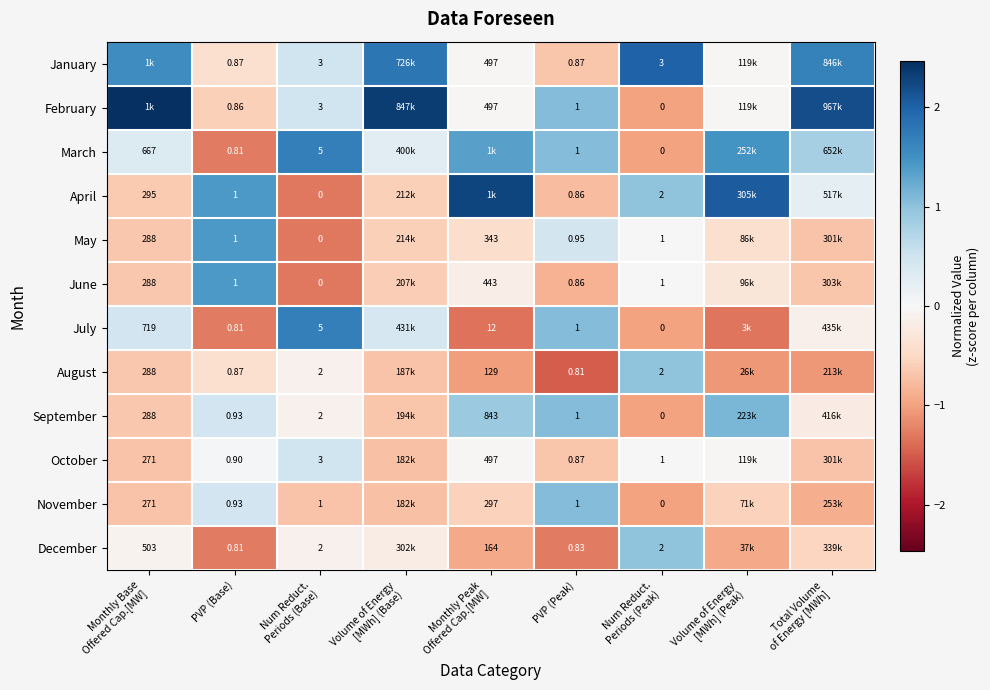

Where does the September series first go above 0?

PVP (Base)